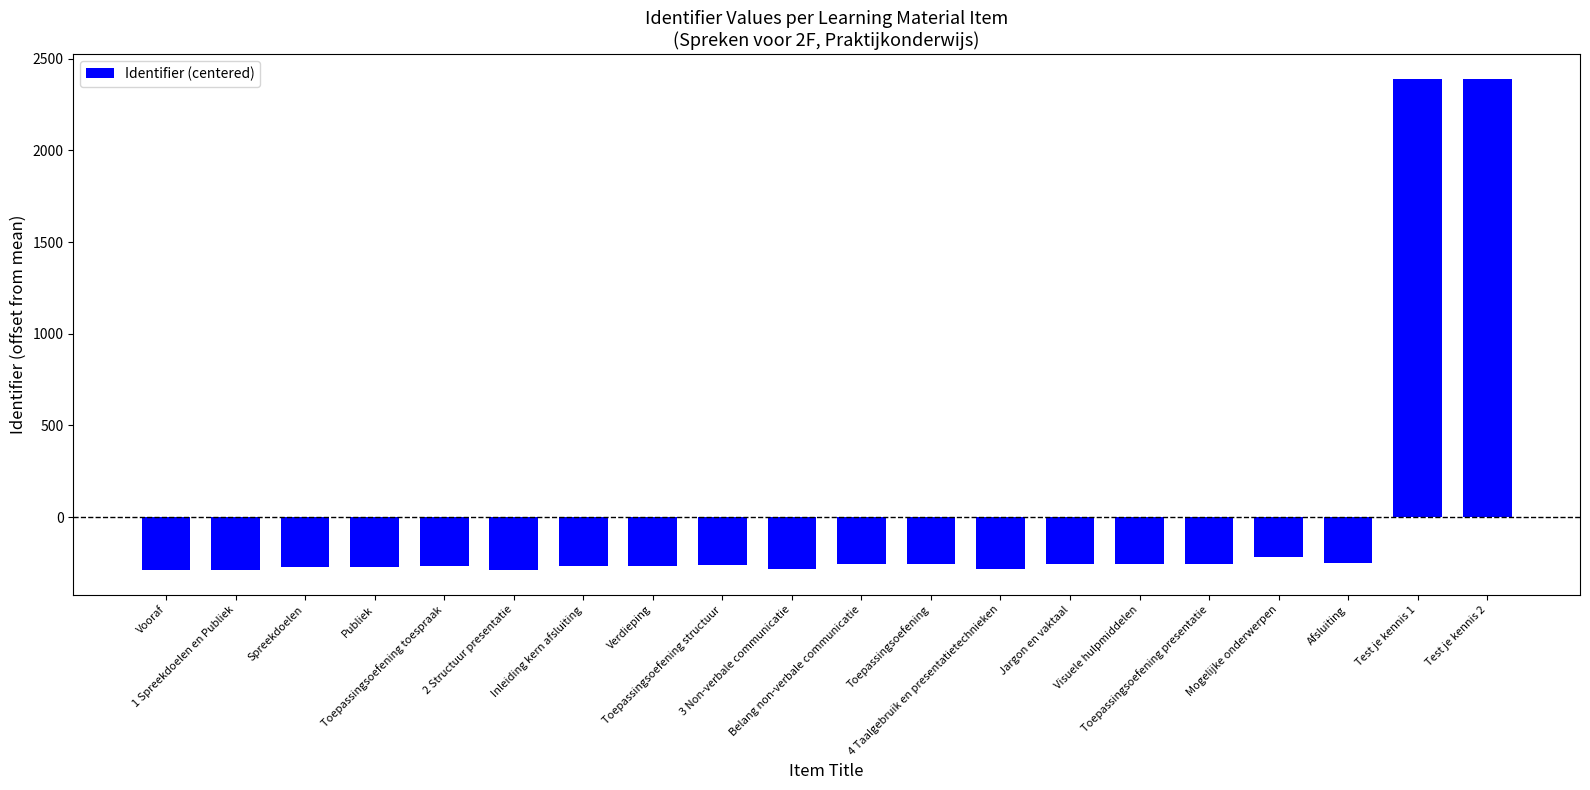

How many positive values are there?

2